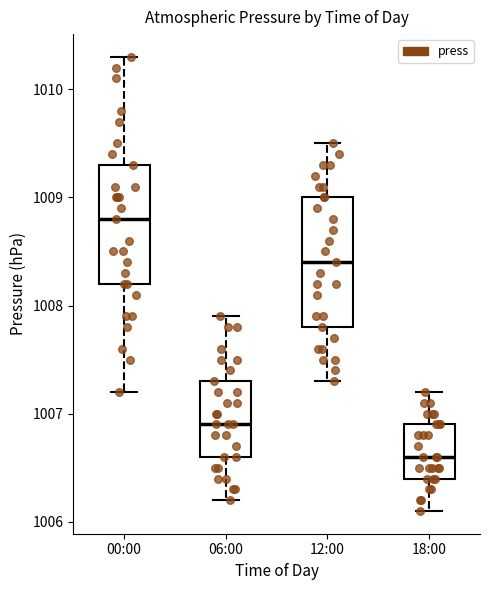

Which box is the tallest, from its lower edge to its upper edge?

12:00